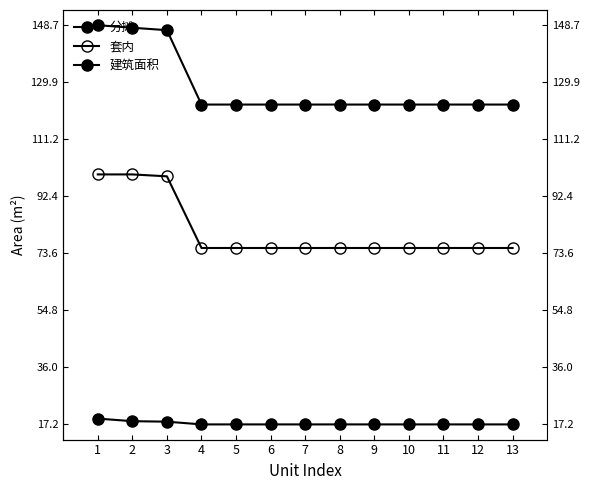

What is the value of the 套内 point at the 5th from the left?

75.3